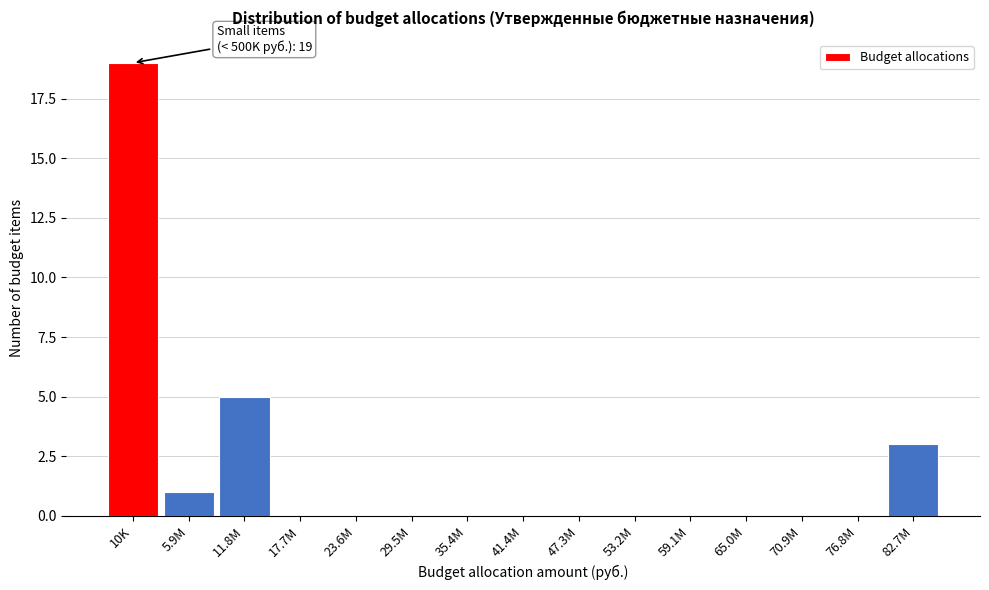

Reading right to left, list all the values displayed in this chart.

82.7M=3	76.8M=0	70.9M=0	65.0M=0	59.1M=0	53.2M=0	47.3M=0	41.4M=0	35.4M=0	29.5M=0	23.6M=0	17.7M=0	11.8M=5	5.9M=1	10K=19